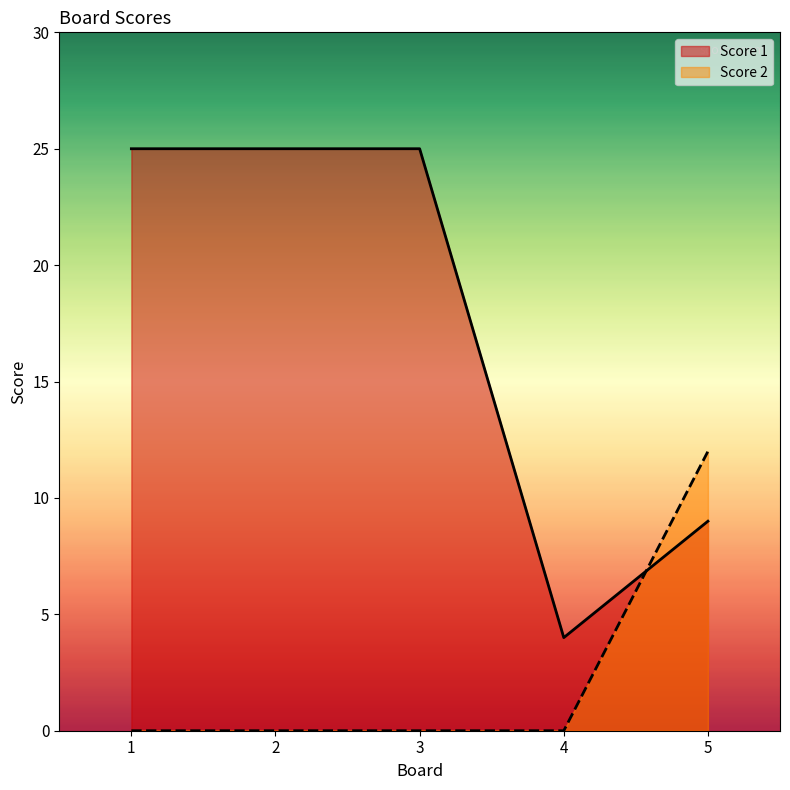

Reading right to left, extract all data points from this chart.

Score 1: 9	4	25	25	25
Score 2: 12	0	0	0	0